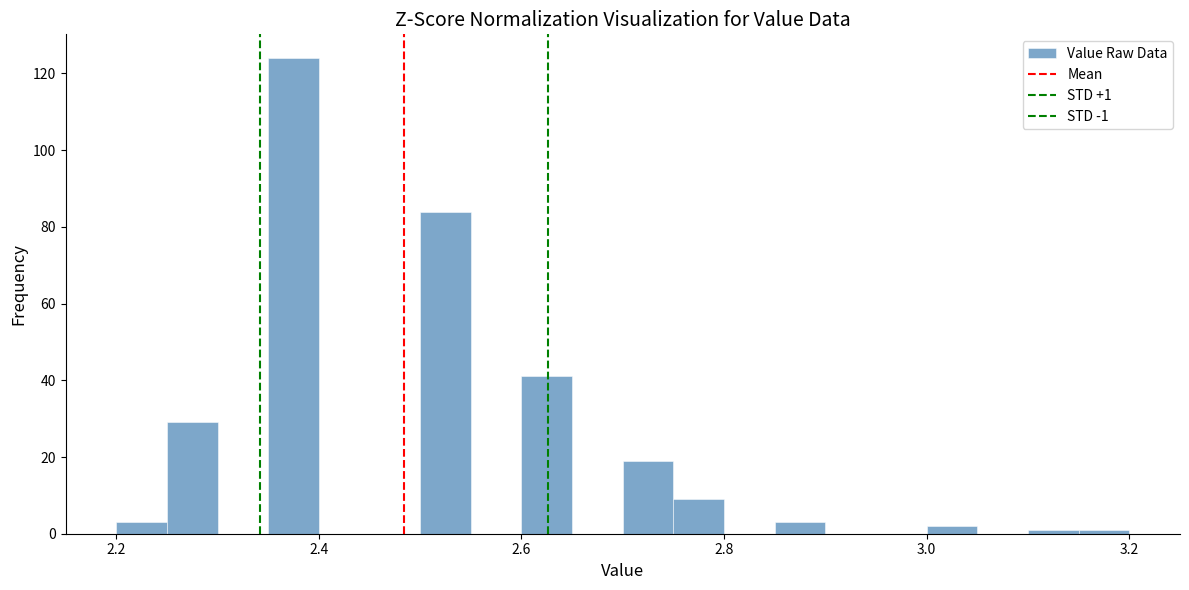

Read against the x-axis, roughly where is the centre of the tallest bar?

2.38